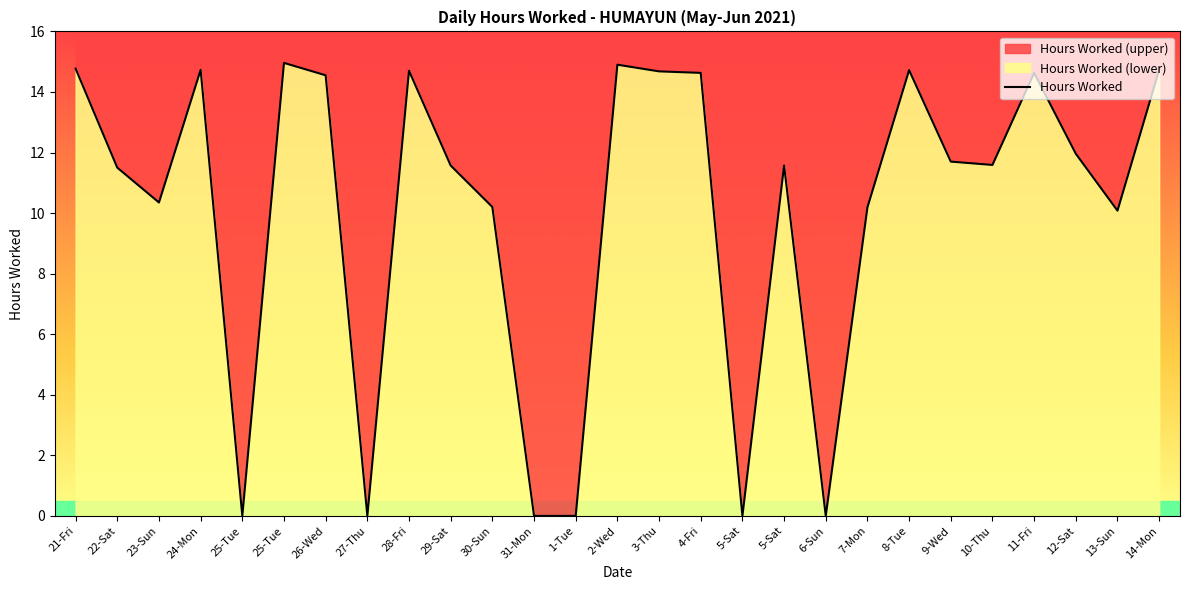

Rank the categories by value from lowest to highest.

25-Tue, 27-Thu, 31-Mon, 1-Tue, 5-Sat, 6-Sun, 13-Sun, 7-Mon, 30-Sun, 23-Sun, 22-Sat, 29-Sat, 5-Sat, 10-Thu, 9-Wed, 12-Sat, 26-Wed, 4-Fri, 11-Fri, 3-Thu, 28-Fri, 8-Tue, 24-Mon, 14-Mon, 21-Fri, 2-Wed, 25-Tue